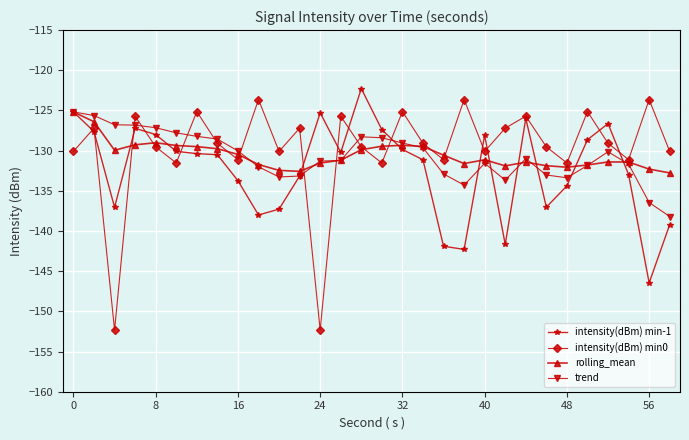

What is the lowest value of the trend series?

-138.2